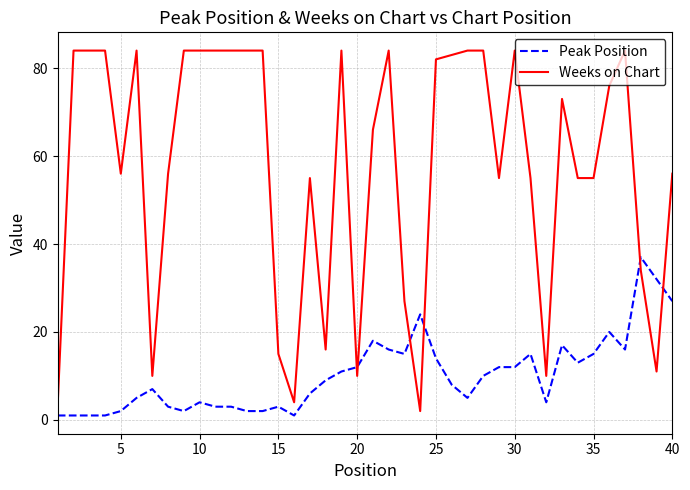

List the series in order of their overall mean, lowest first.

Peak Position, Weeks on Chart